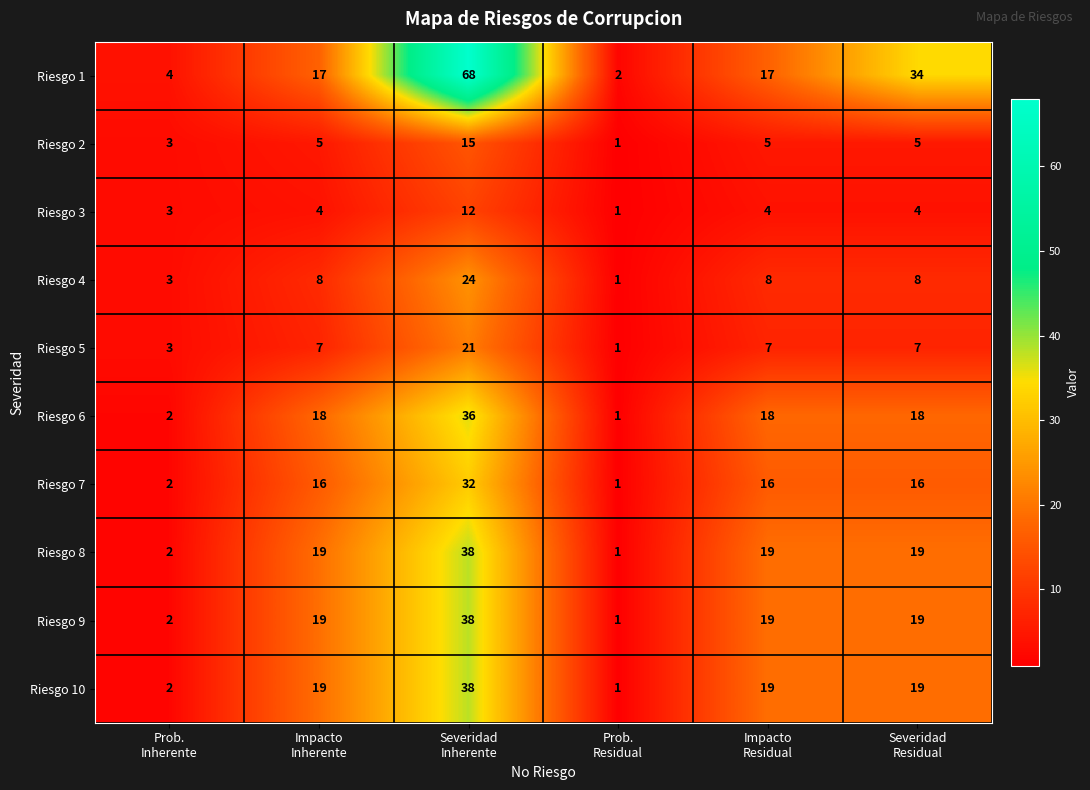

At which category does the chart reach its peak across all series?

Severidad
Inherente